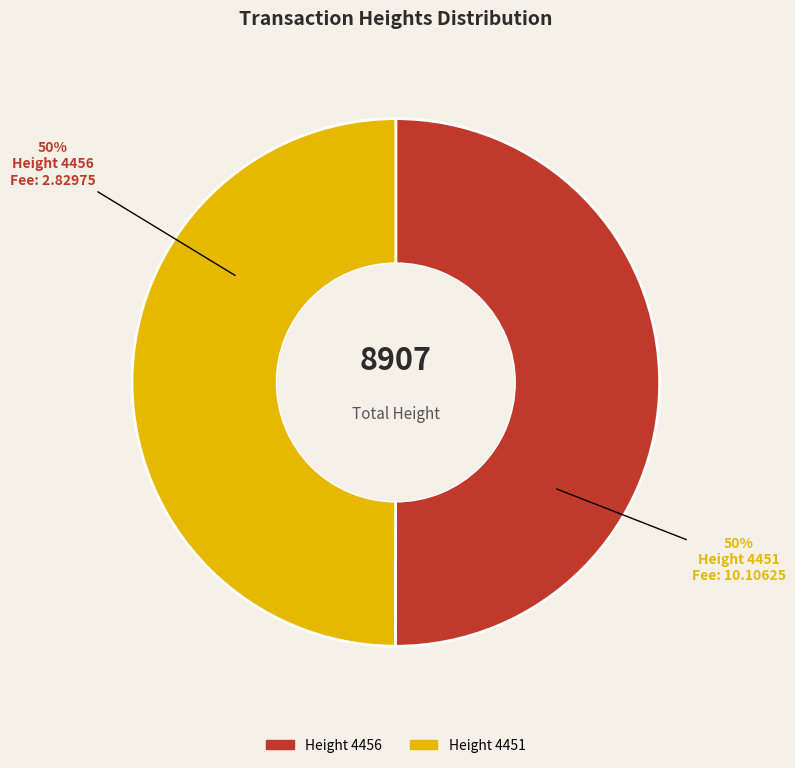

To the nearest percent, what is the combined percentage of Height 4451 and Height 4456?

100%